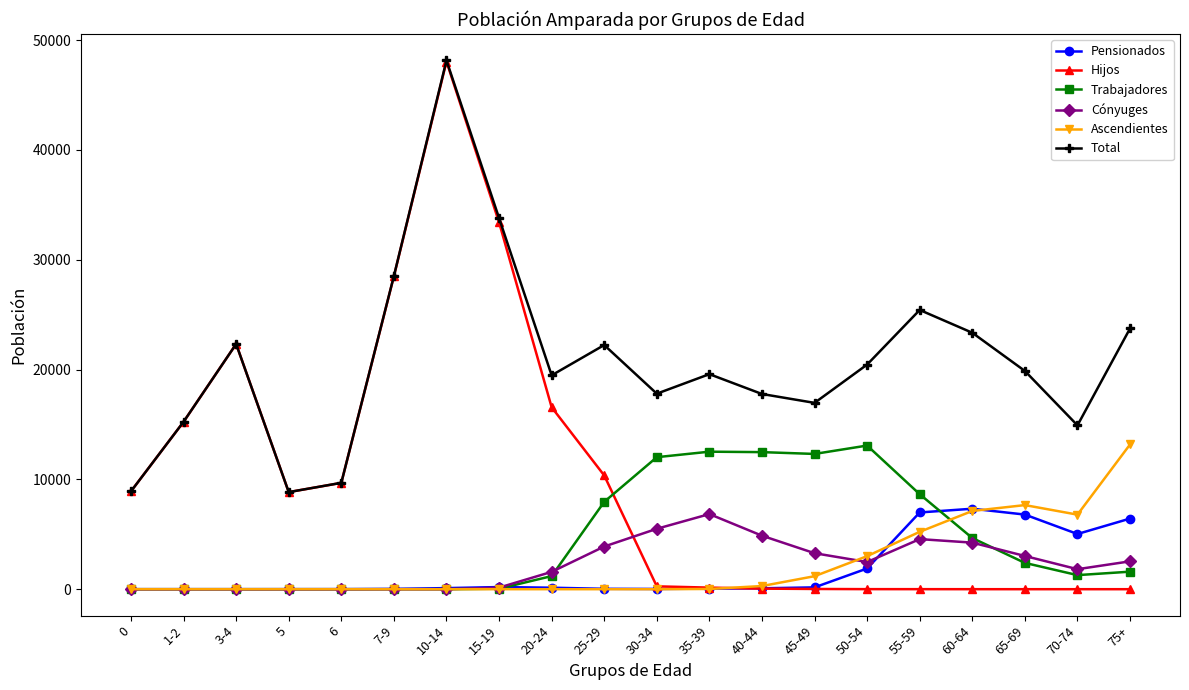

What is the label of the 9th point from the right?

35-39